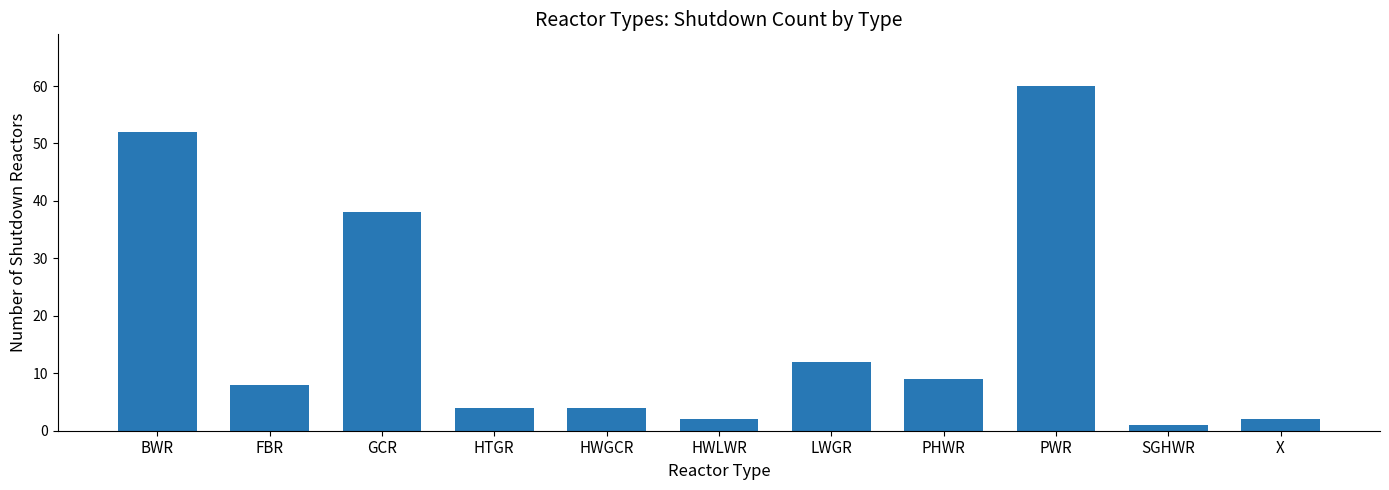

The value at HWLWR is 2. True or false?

True